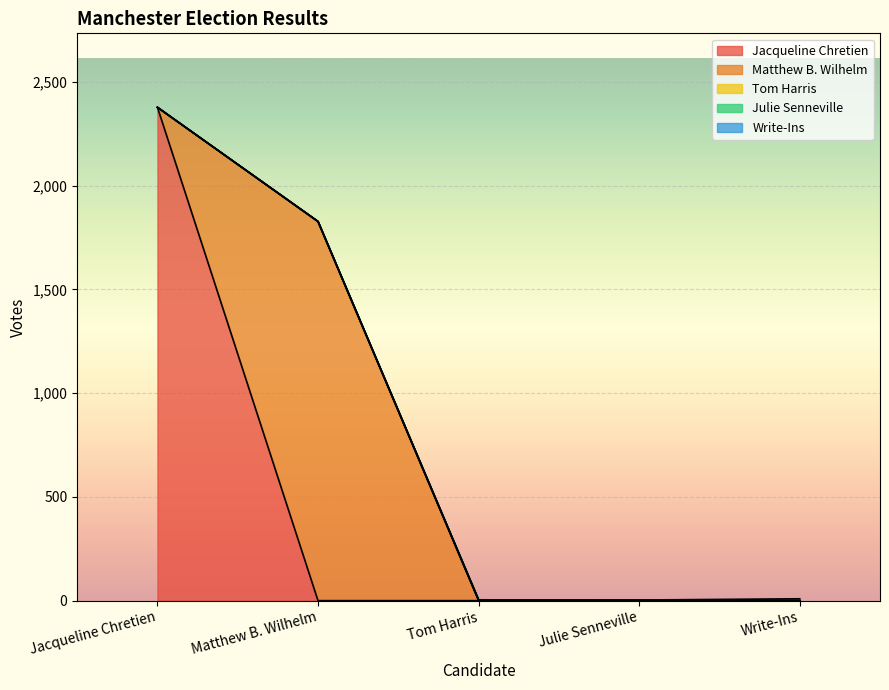

How many categories are shown in the chart?

5